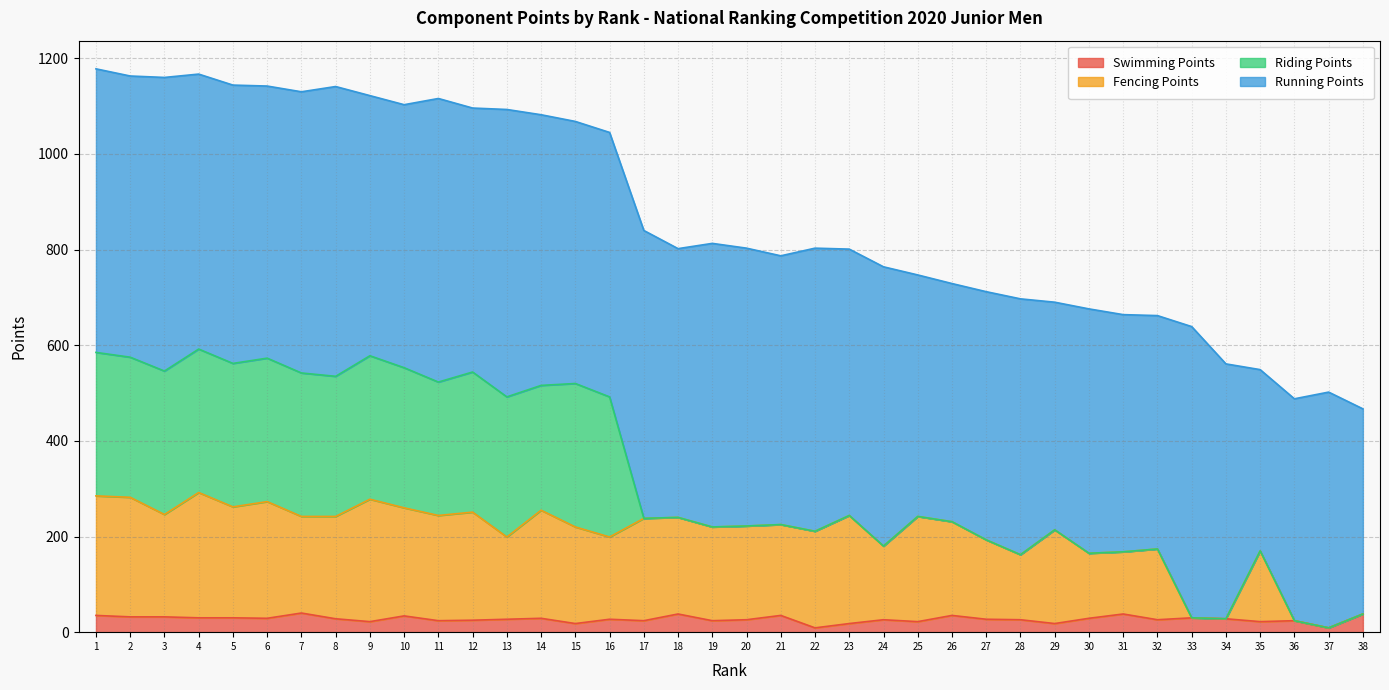

True or false: Swimming Points has a value of 12 at 2.

False